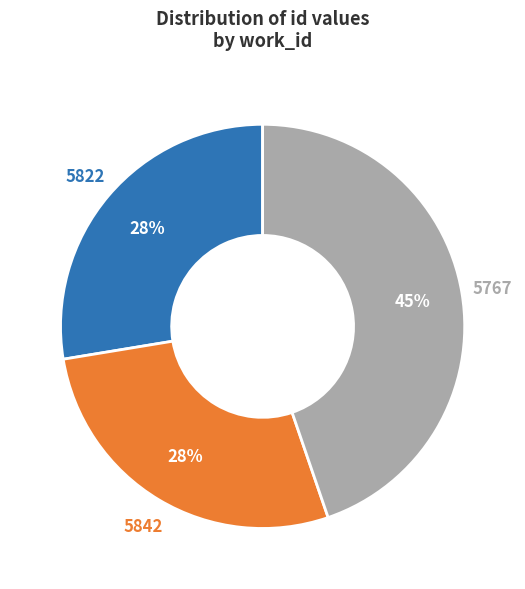

How many slices are in this pie chart?

3